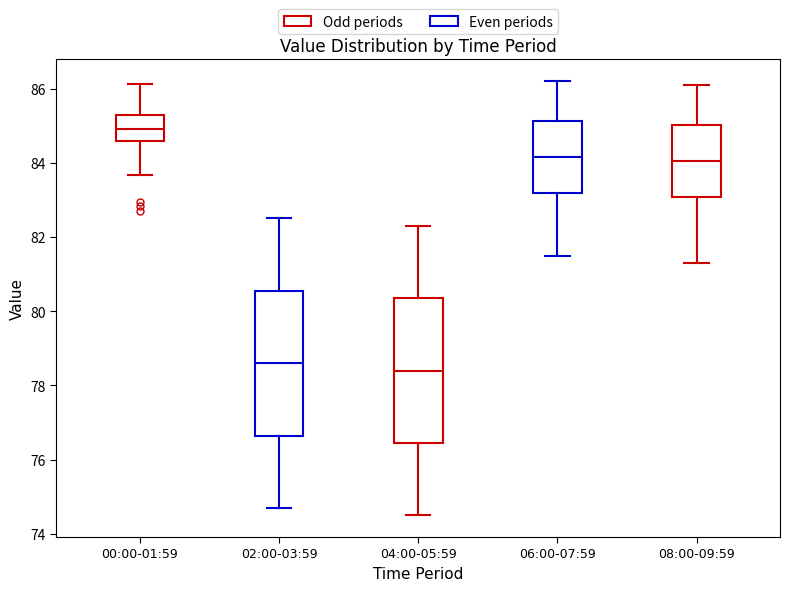

Reading left to right, transcribe this box plot: for each box, give where its median line is, the range the box spans, and where its two whiskers end, as read against the y-axis. The values are not printed on the chart, so give them approximately, as read against the axis.

00:00-01:59: median 85.0, box 84.6 to 85.2, whiskers 83.6 to 86.2
02:00-03:59: median 78.6, box 76.6 to 80.6, whiskers 74.8 to 82.6
04:00-05:59: median 78.4, box 76.4 to 80.4, whiskers 74.6 to 82.4
06:00-07:59: median 84.2, box 83.2 to 85.2, whiskers 81.6 to 86.2
08:00-09:59: median 84.0, box 83.0 to 85.0, whiskers 81.4 to 86.2